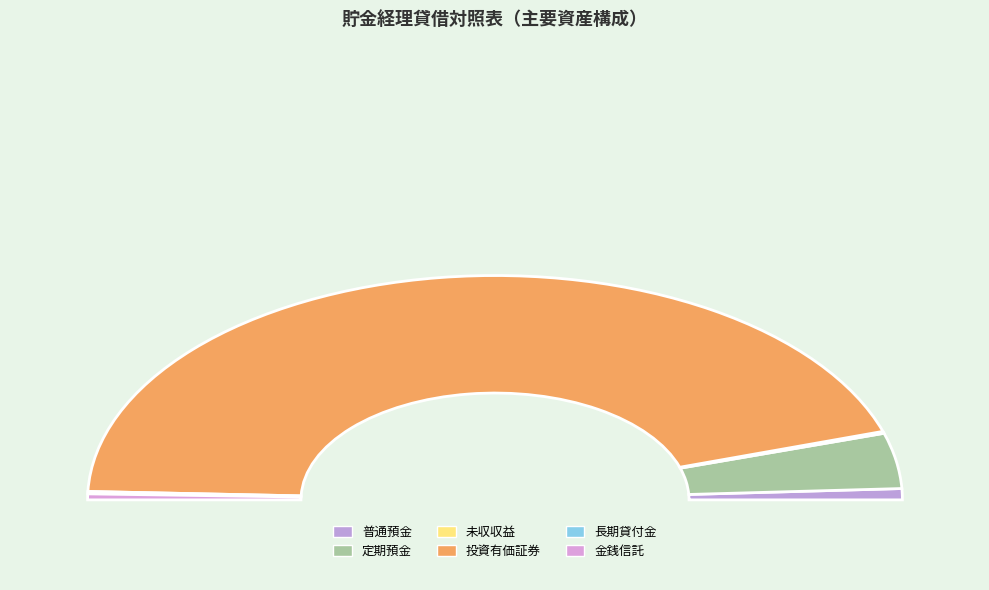

Count the number of slices in the pie.

6